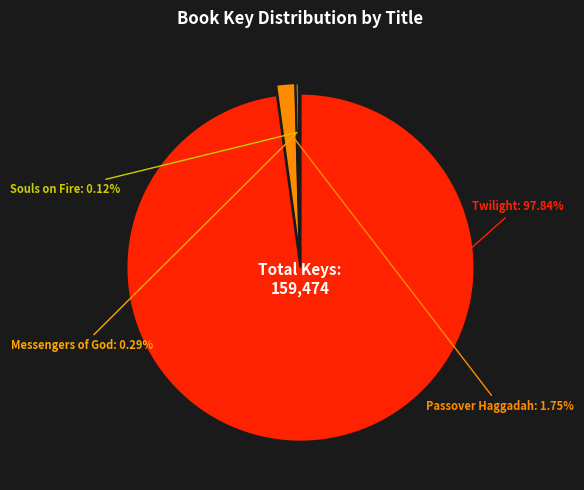

Does any single category account for the majority?

Yes